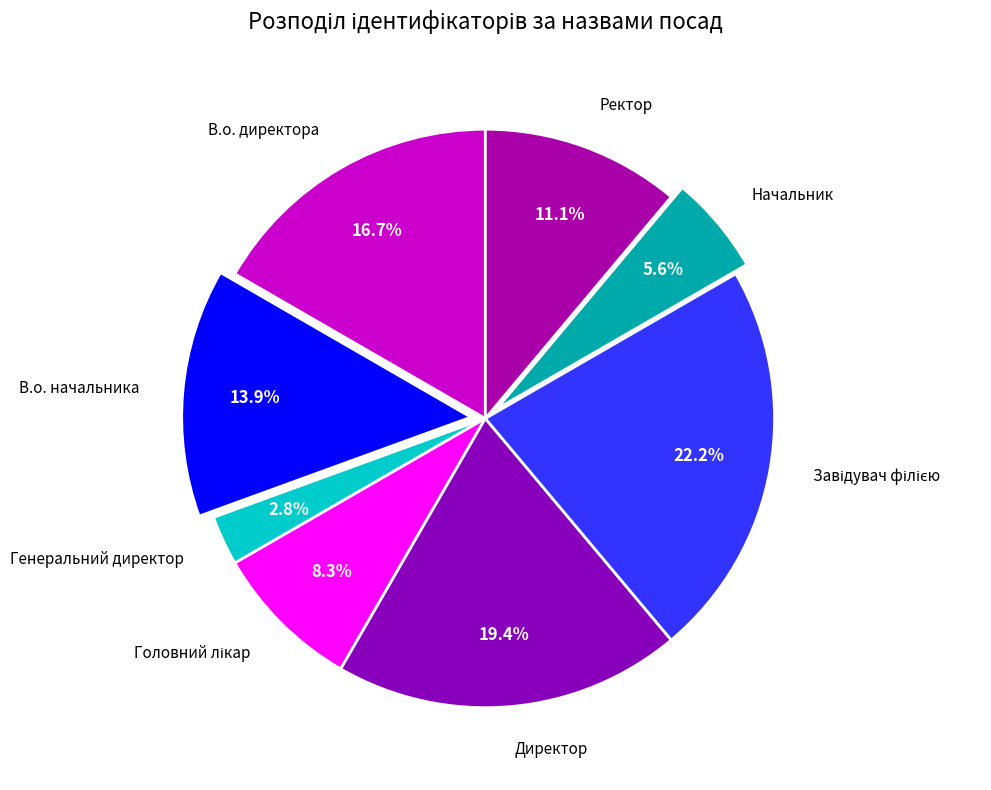

What portion of the pie excludes Ректор?

88.9%